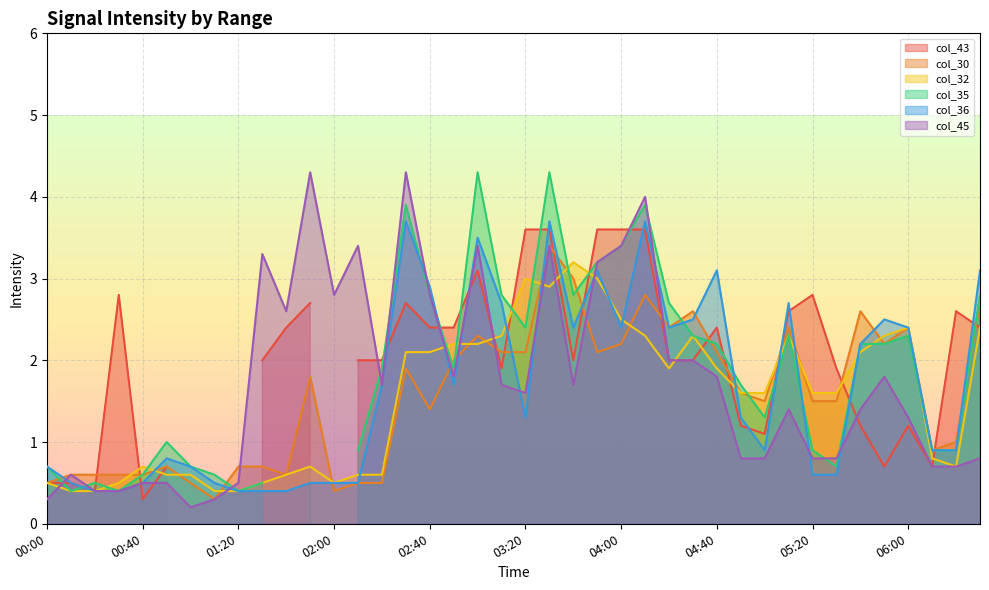

Which series has the widest spread of values?

col_45